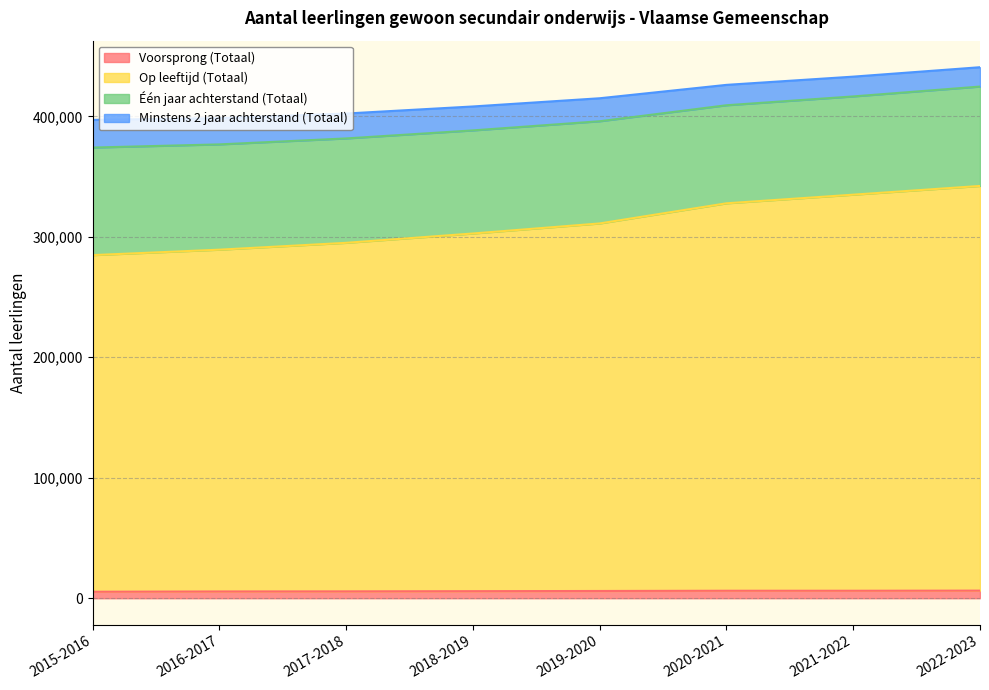

True or false: Voorsprong (Totaal) has more than 1 interior local peaks.

False